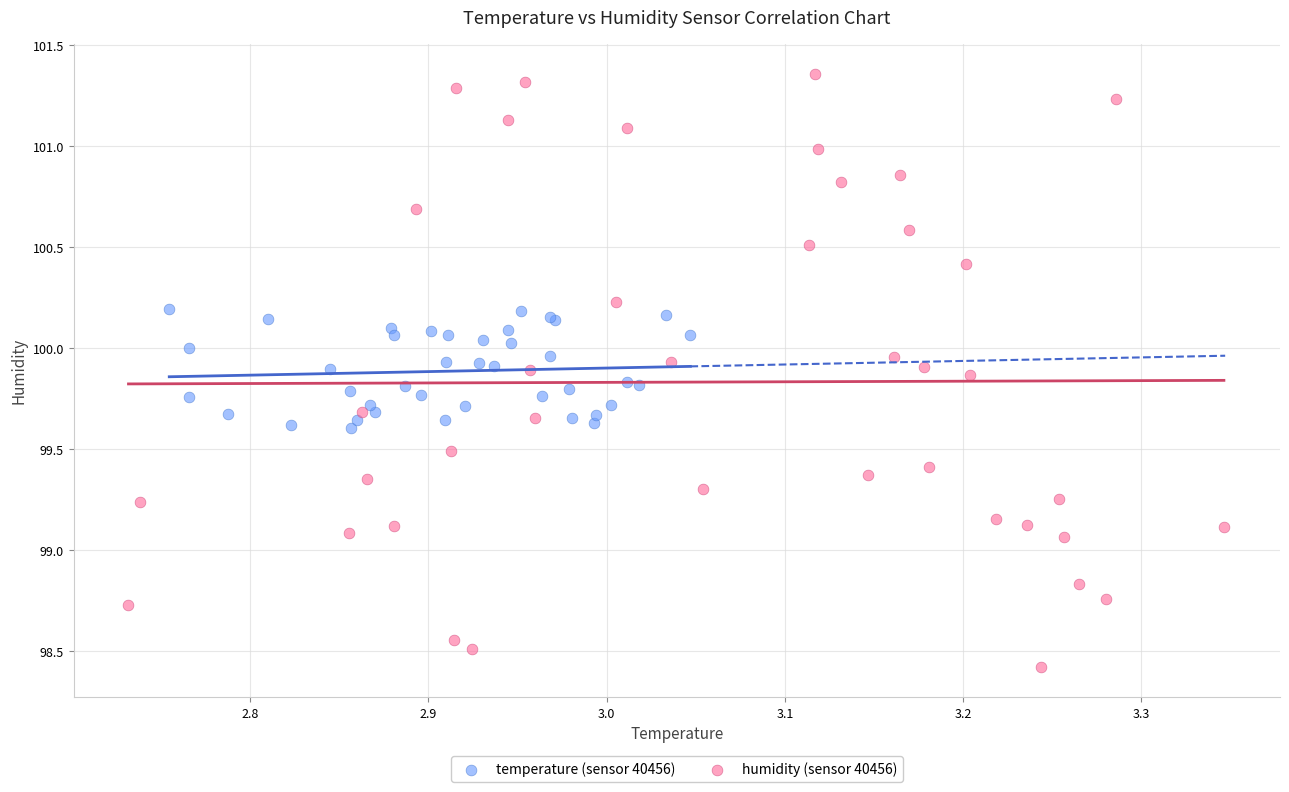

Which series reaches the maximum Y coordinate?

humidity (sensor 40456)